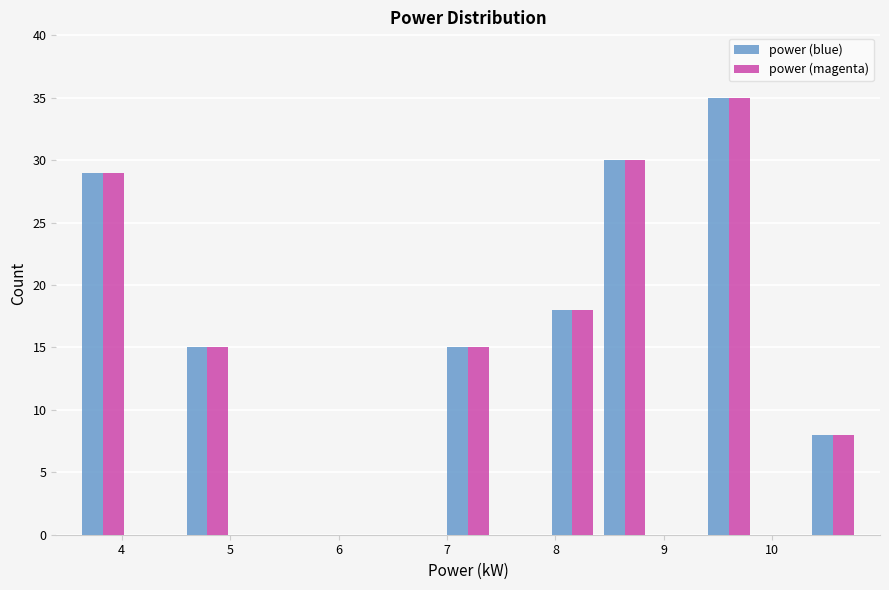

In the power (blue) series, which range on the x-axis has the tallest bar?

9.4 to 9.8